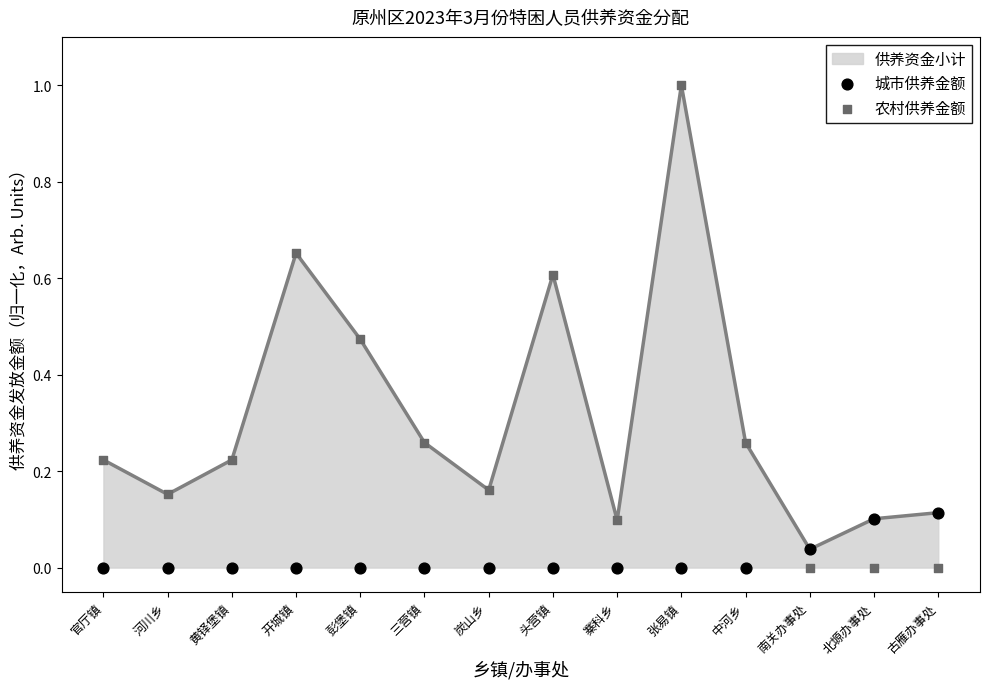

Which series has the largest total across all categories?

农村供养金额